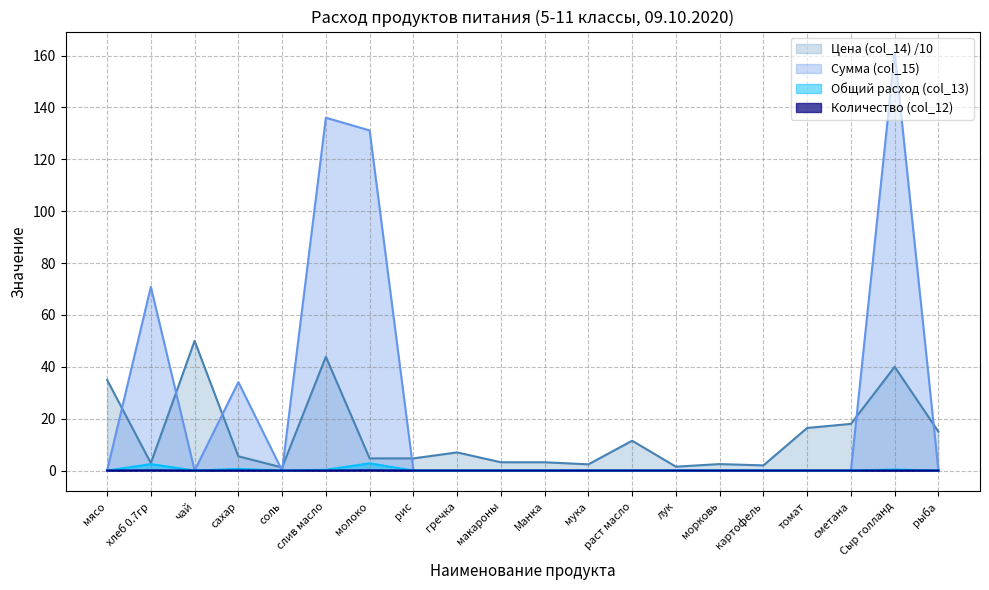

At which category is the sum across all series the highest?

Сыр голланд